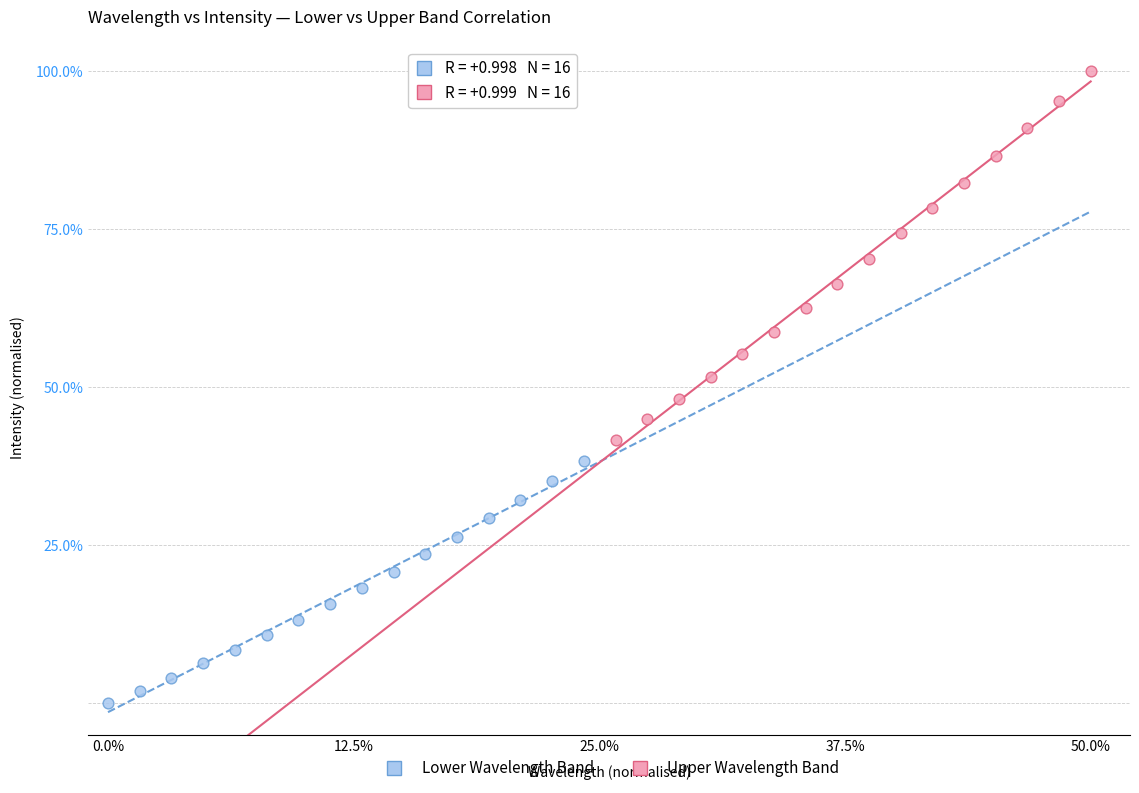

What are all the series names shown in the legend?

Lower Wavelength Band, Upper Wavelength Band